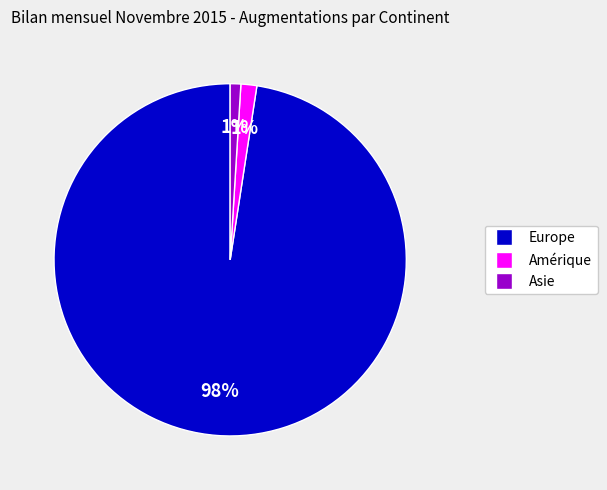

To the nearest percent, what is the average slice percentage?

33%